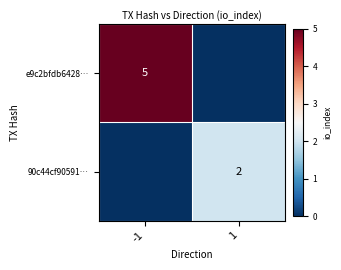

Is the value of 90c44cf90591… at 1 greater than the value of e9c2bfdb6428… at -1?

No